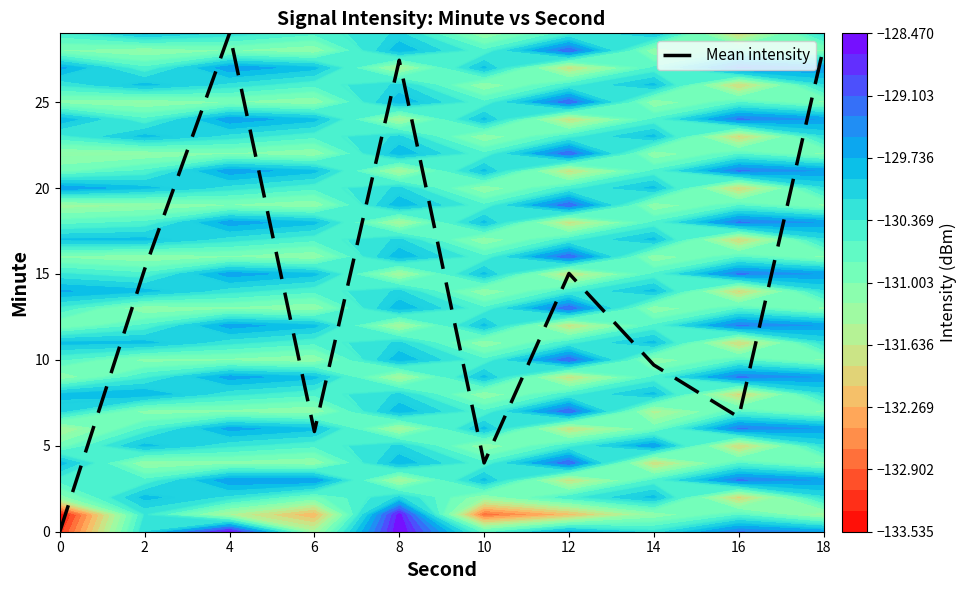

What is the difference between the values at 16 and 4?

22.3